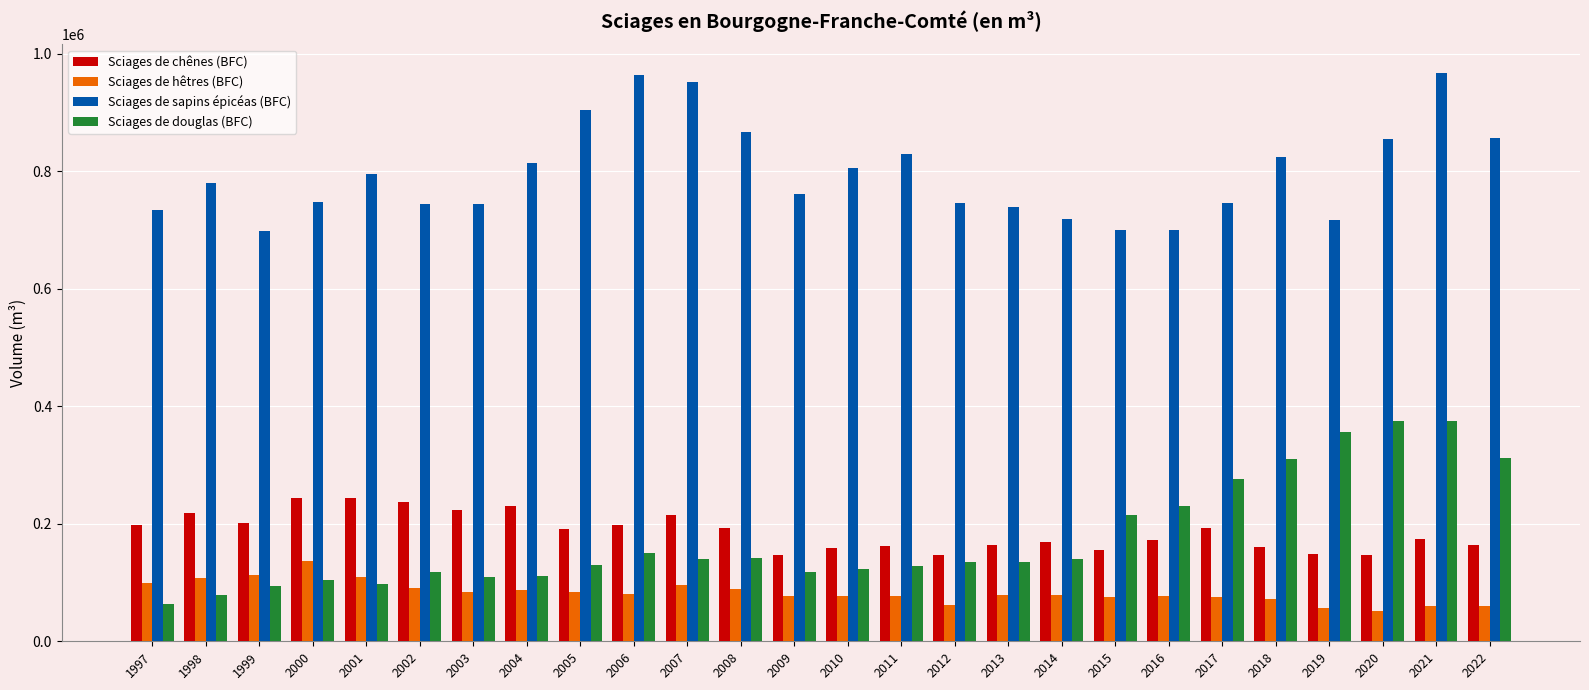

Rank the series by their maximum value, from highest to lowest.

Sciages de sapins épicéas (BFC), Sciages de douglas (BFC), Sciages de chênes (BFC), Sciages de hêtres (BFC)